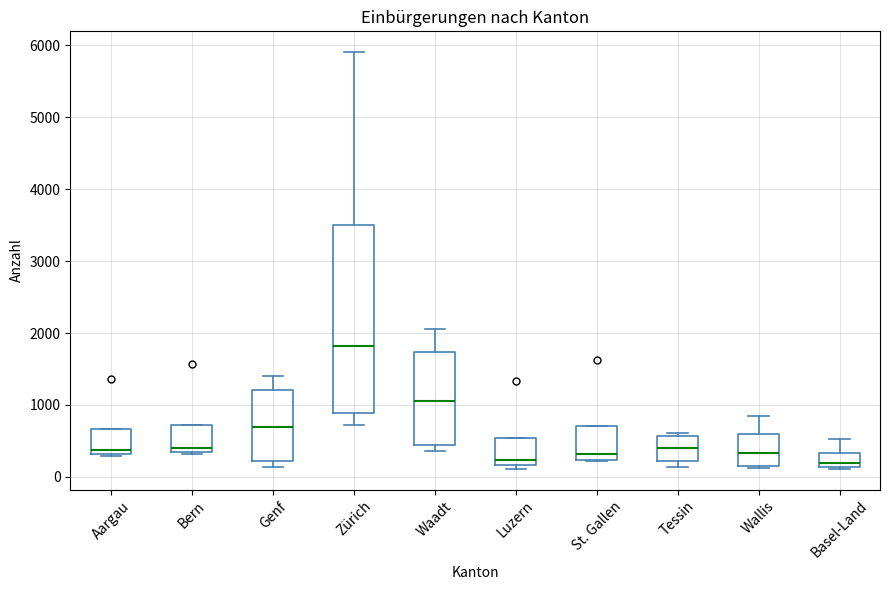

Reading left to right, read every box against the y-axis: the position of its median line, the range the box covers, and the ends of its whiskers. The values are not printed on the chart, so give them approximately, as read against the axis.

Aargau: median 400, box 300 to 700, whiskers 300 to 700
Bern: median 400 (just above the box's lower edge), box 400 to 700, whiskers 300 to 700
Genf: median 700, box 200 to 1200, whiskers 100 to 1400
Zürich: median 1800, box 900 to 3500, whiskers 700 to 5900
Waadt: median 1100, box 400 to 1700, whiskers 400 (just below the box's lower edge) to 2000
Luzern: median 200 (just above the box's lower edge), box 200 to 500, whiskers 100 to 500
St. Gallen: median 300, box 200 to 700, whiskers 200 to 700
Tessin: median 400, box 200 to 600, whiskers 100 to 600 (just above the box's upper edge)
Wallis: median 300, box 200 to 600, whiskers 100 to 900
Basel-Land: median 200, box 100 to 300, whiskers 100 to 500